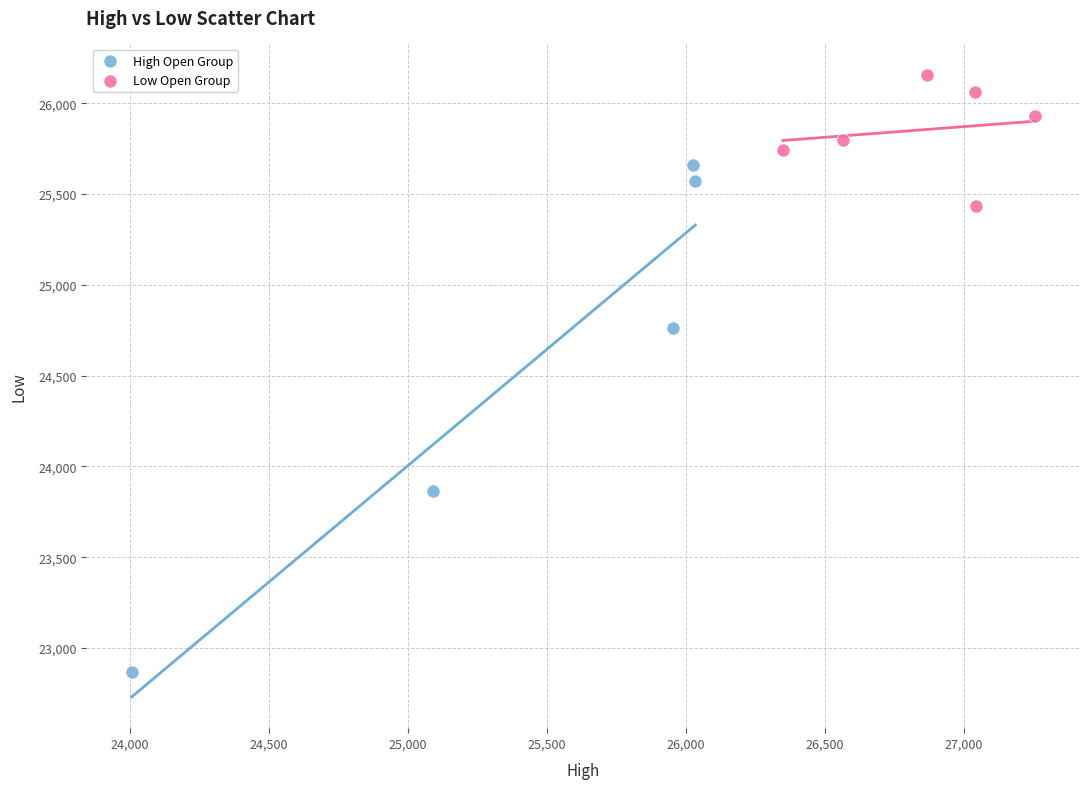

Which series reaches the minimum Y coordinate?

High Open Group